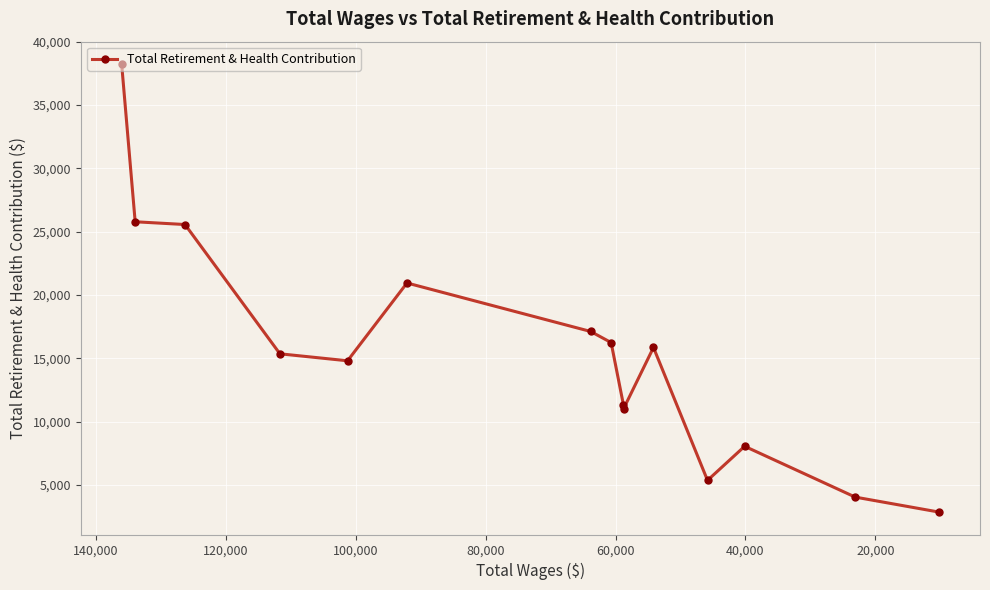

Is it true that the value at 20,000 is 38043?

False